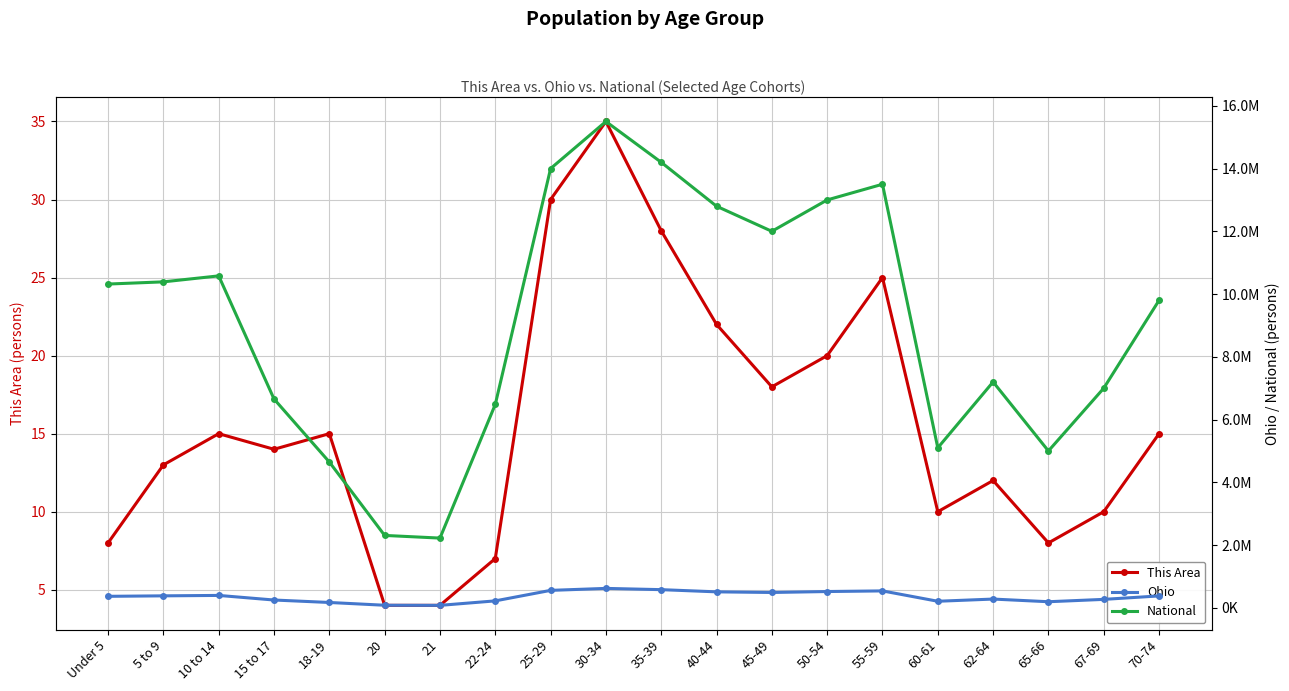

What is the spread (max minus min) of values at Under 5?

10319419